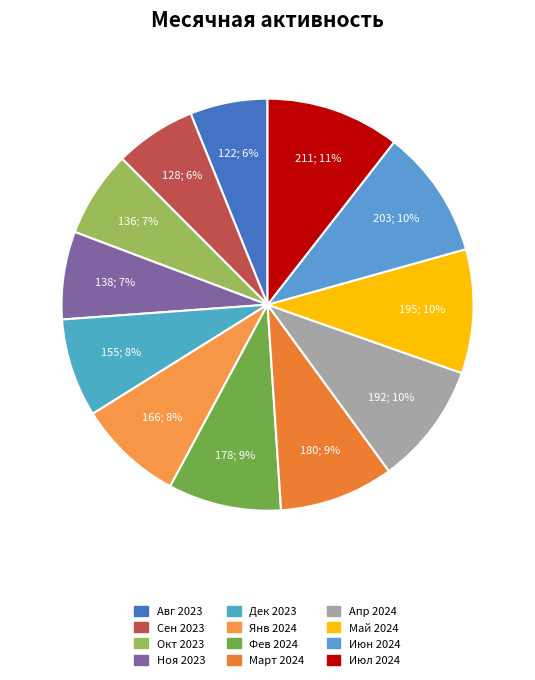

Count the number of slices in the pie.

12